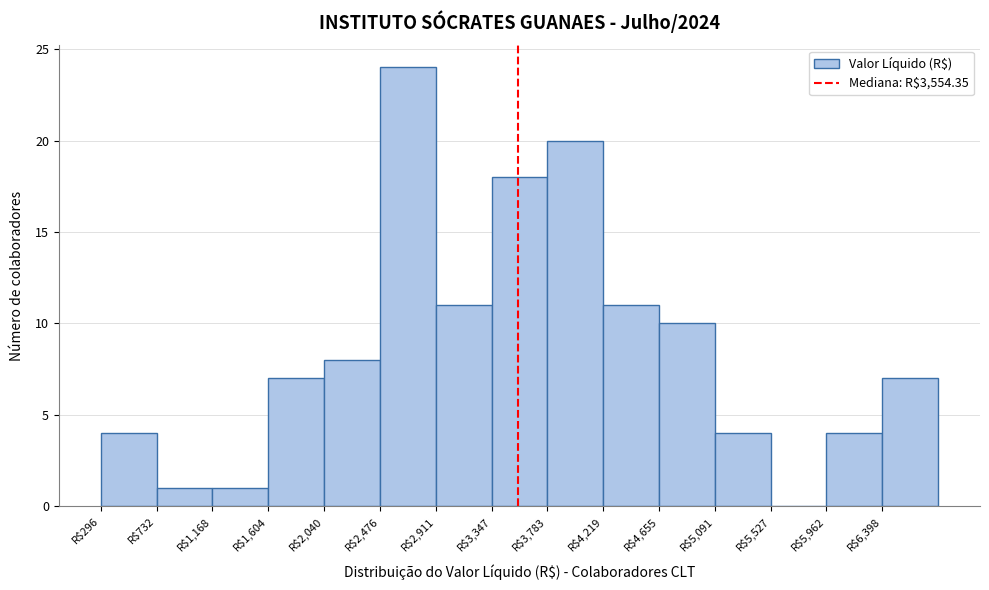

Reading left to right, list every bar in this chart as the range it spans on the x-axis followed by its height. Neither the bar edges nor the heights are printed on the chart, so give them approximately, as read against the axes.

300 to 750: 4
750 to 1150: 1
1150 to 1600: 1
1600 to 2050: 7
2050 to 2500: 8
2500 to 2900: 24
2900 to 3350: 11
3350 to 3800: 18
3800 to 4200: 20
4200 to 4650: 11
4650 to 5100: 10
5100 to 5550: 4
5550 to 5950: 0
5950 to 6400: 4
6400 to 6850: 7